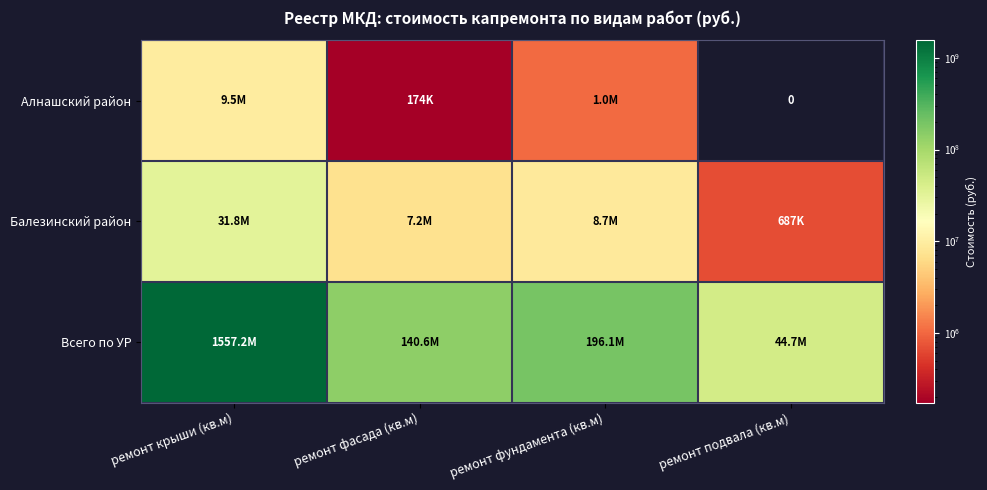

The Балезинский район series shows 8731865.1 at ремонт фундамента (кв.м). True or false?

True